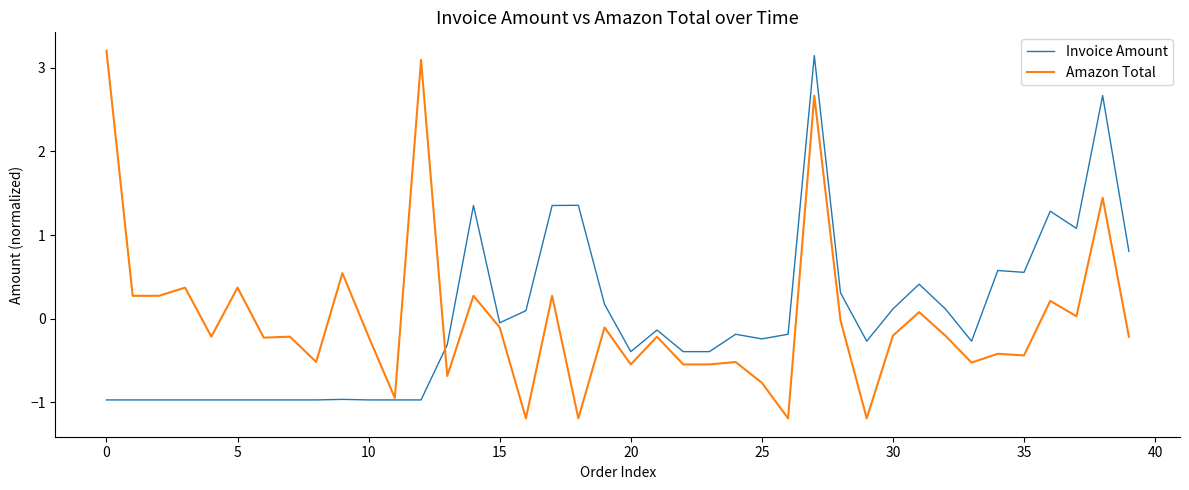

What is the greatest value displayed?

3.2